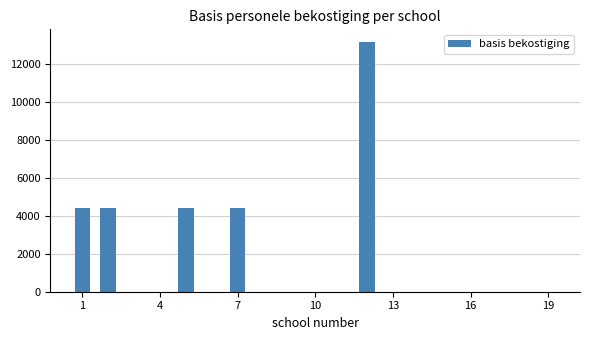

Are the bars grouped side by side (vs. stacked)?

No